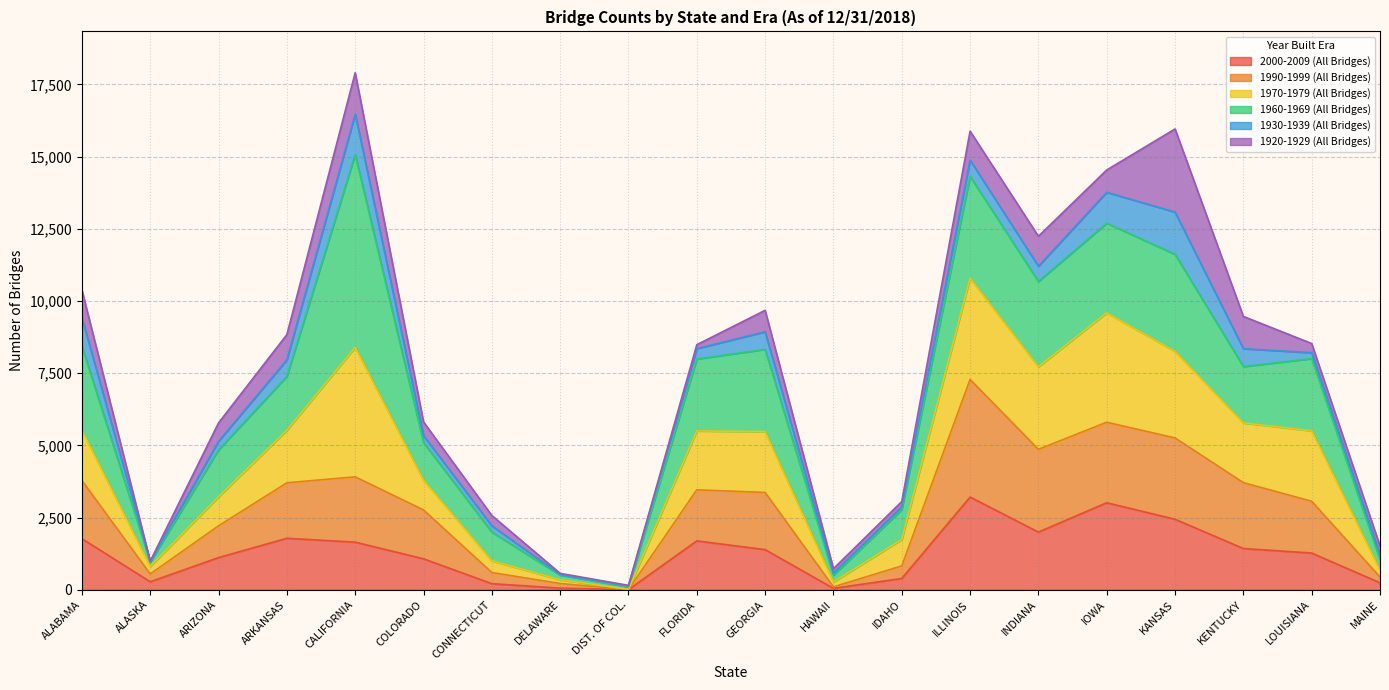

What is the total value across all series at IOWA?

14537